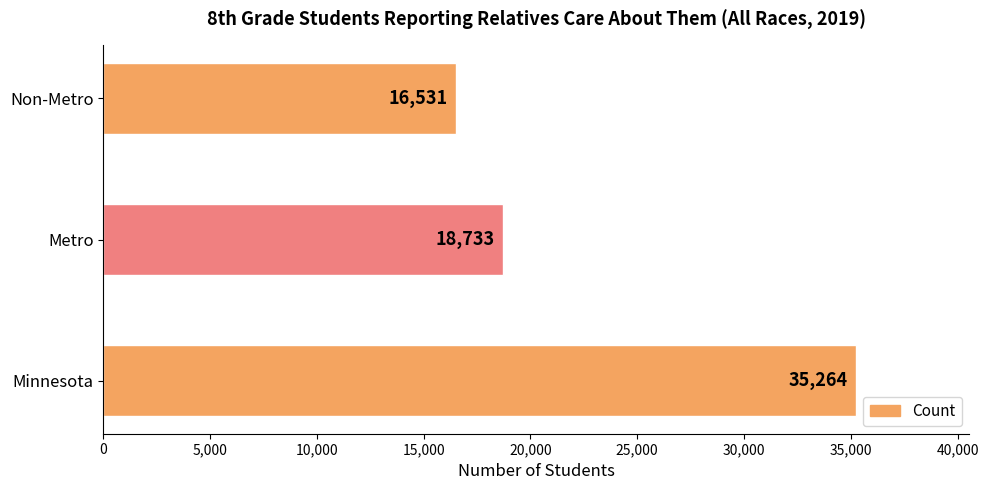

Reading top to bottom, list all the values displayed in this chart.

16531	18733	35264